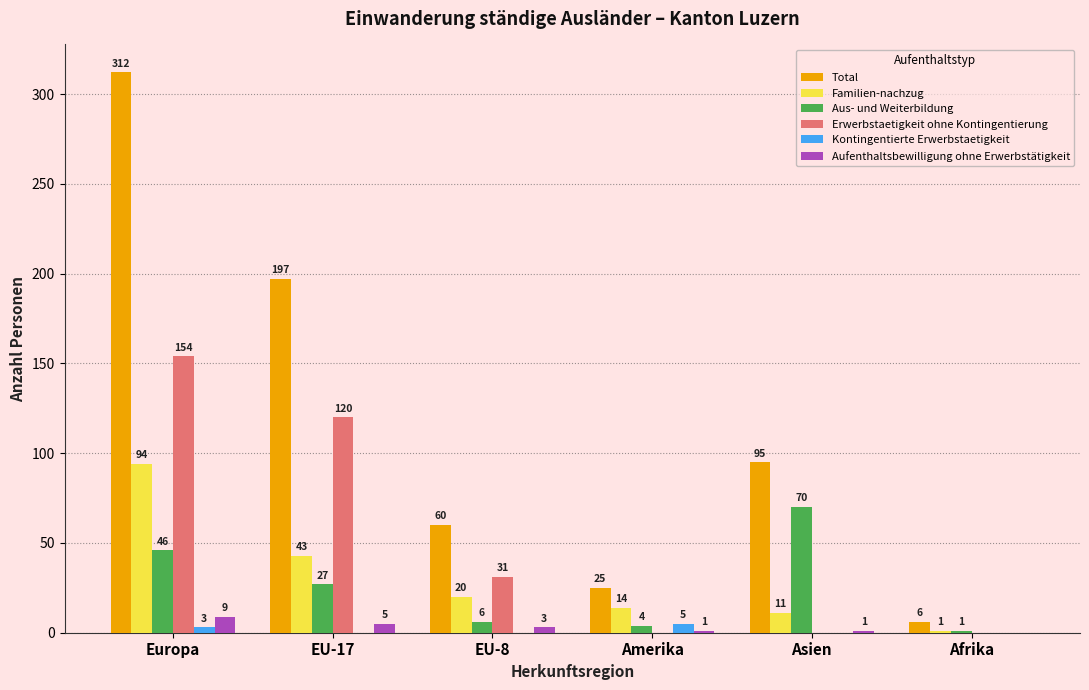

How many series are shown in this chart?

6